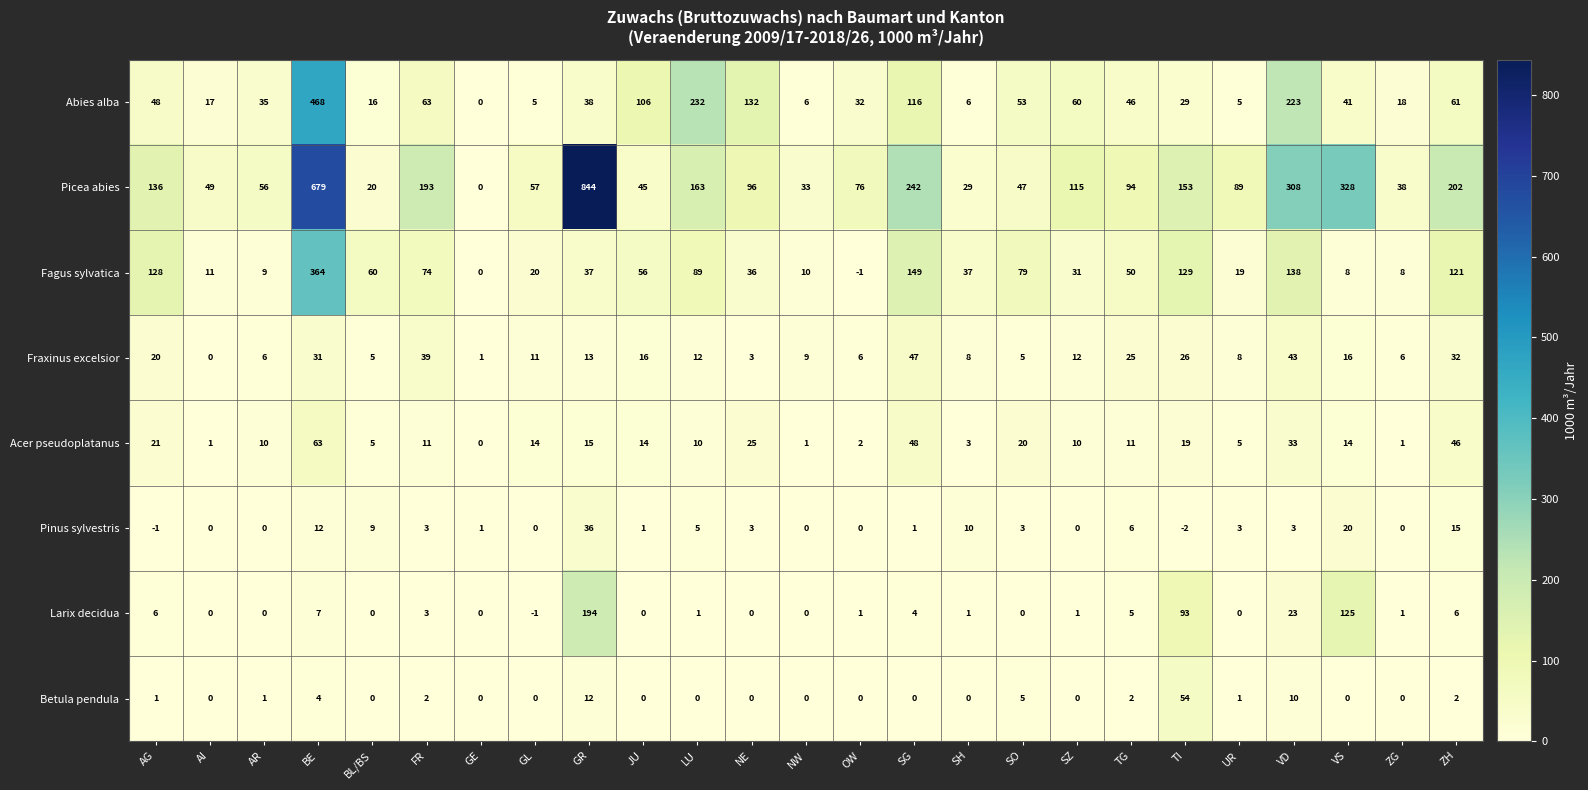

The Acer pseudoplatanus series shows 11 at TG. True or false?

True